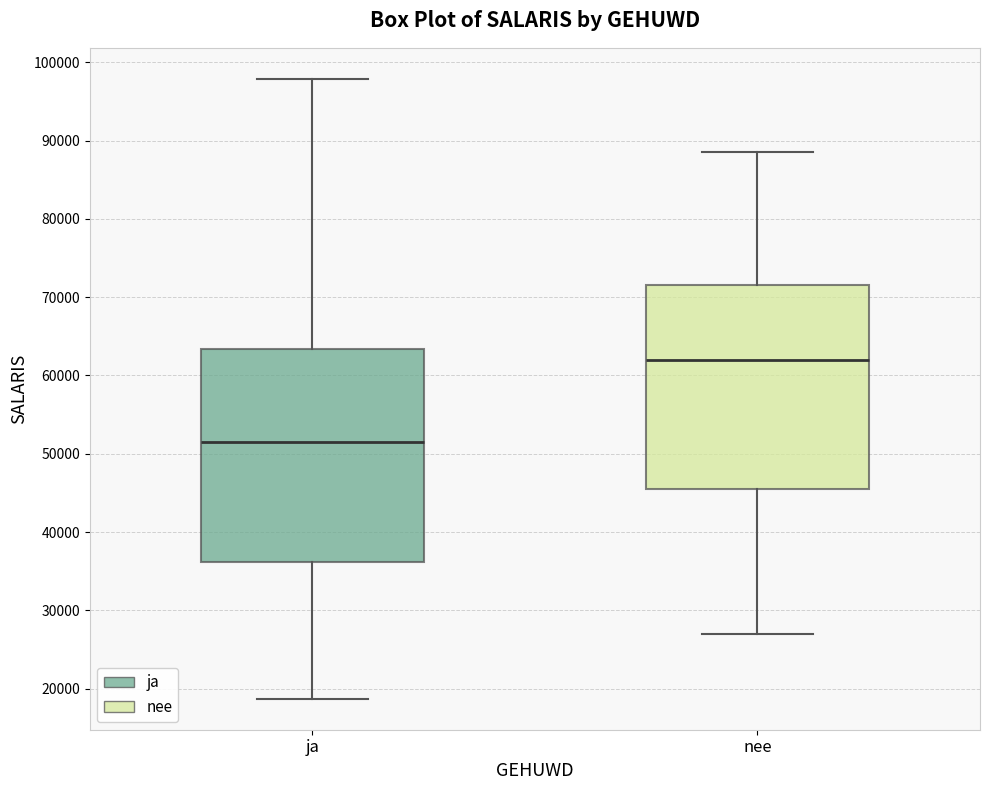

Which box's median line is the highest?

nee